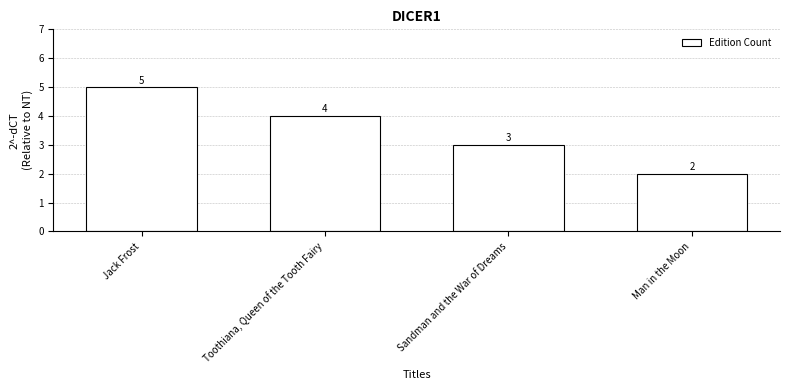

Is it true that the value at Sandman and the War of Dreams is 5?

False